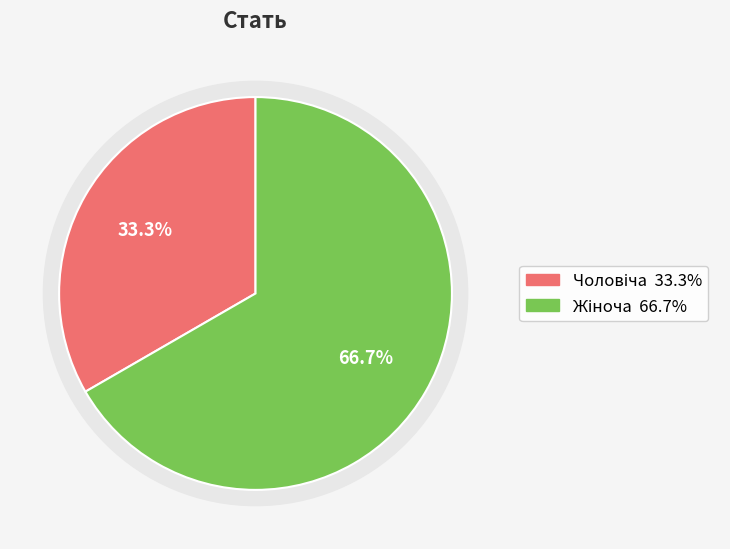

To the nearest percent, what is the average slice percentage?

50%